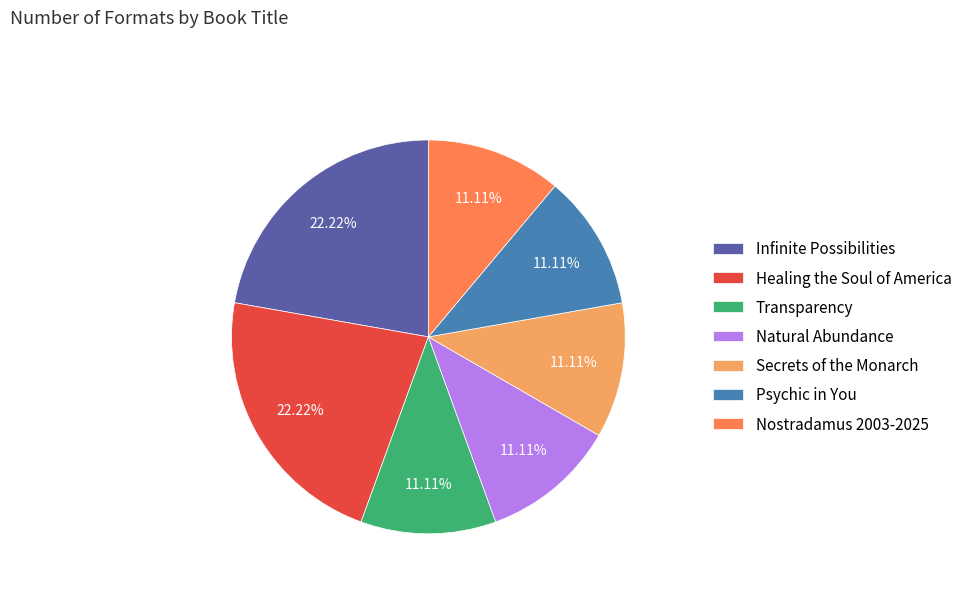

How many slices are in this pie chart?

7